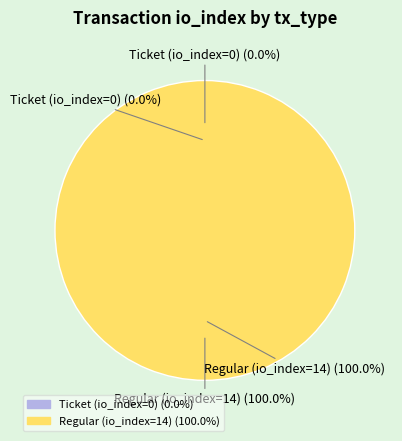

The Regular (io_index=14) slice represents 100% of the pie. True or false?

True